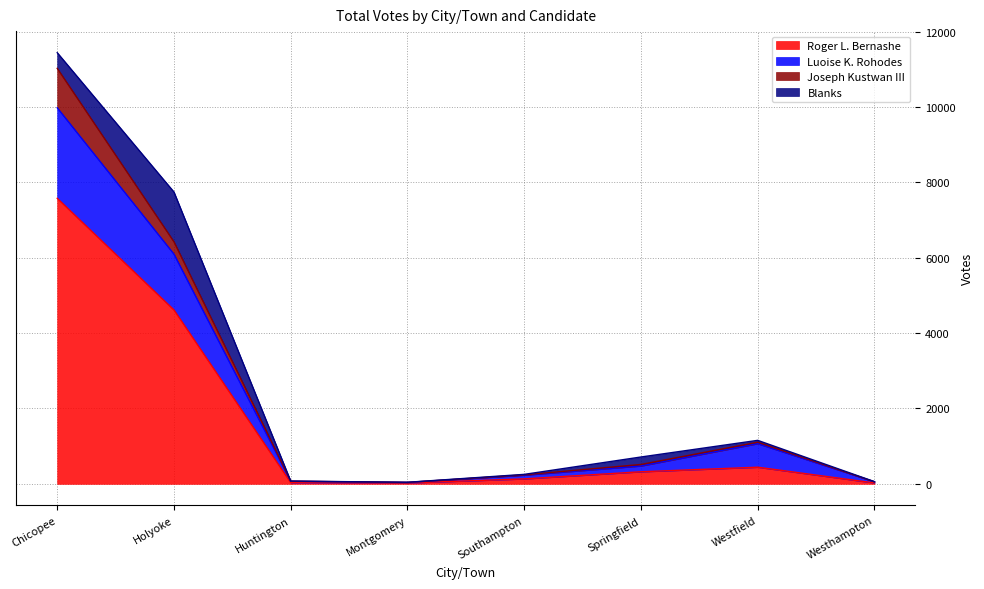

At which label does Roger L. Bernashe reach its peak?

Chicopee